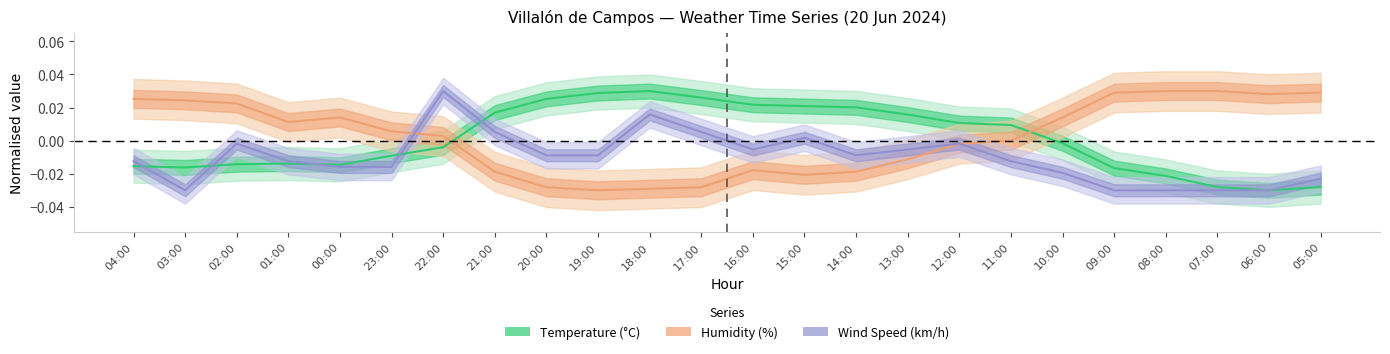

At 10:00, list the series in order from smallest to largest.

Wind Speed, Temperature, Humidity